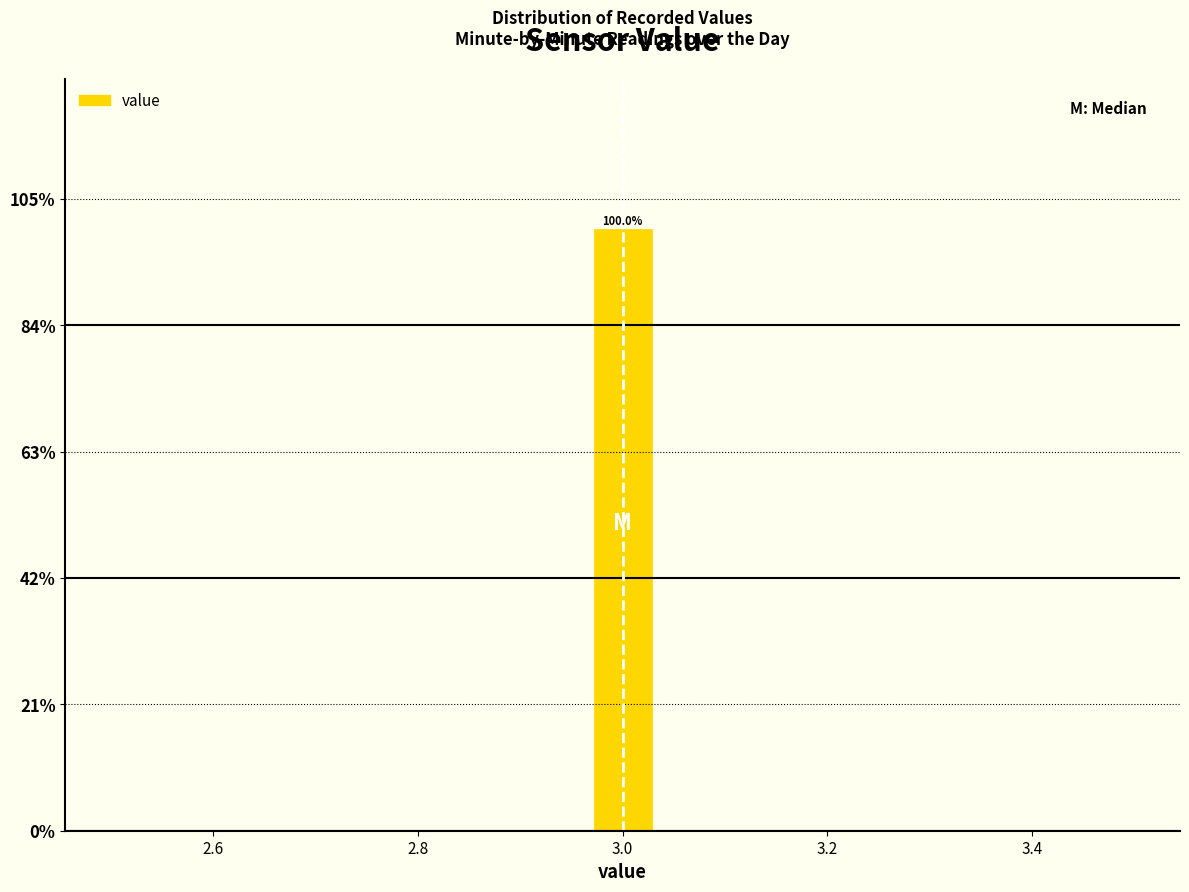

Around what value on the x-axis is the tallest bar? Give the approximate position of its centre, as read against the axis.

3.00